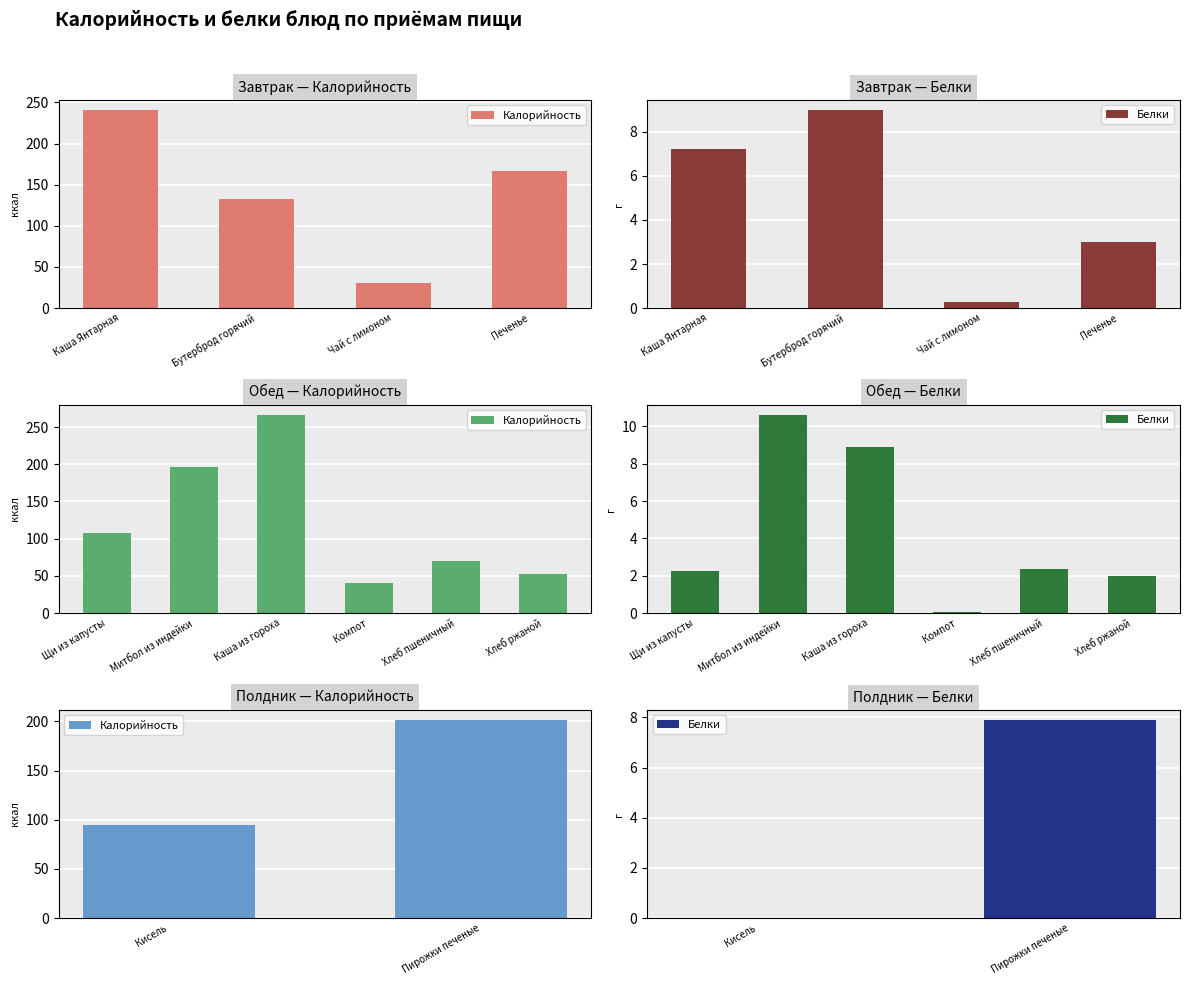

What is the value of the Калорийность bar at the 1st from the left?

95.0